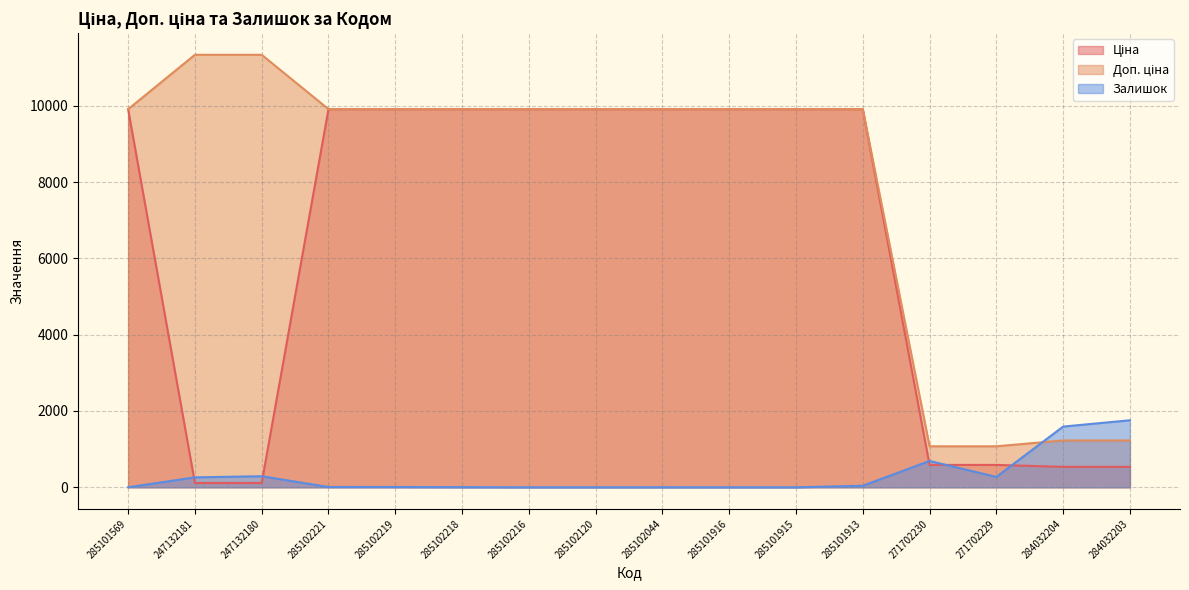

Does the chart display data point markers on the line(s)?

No